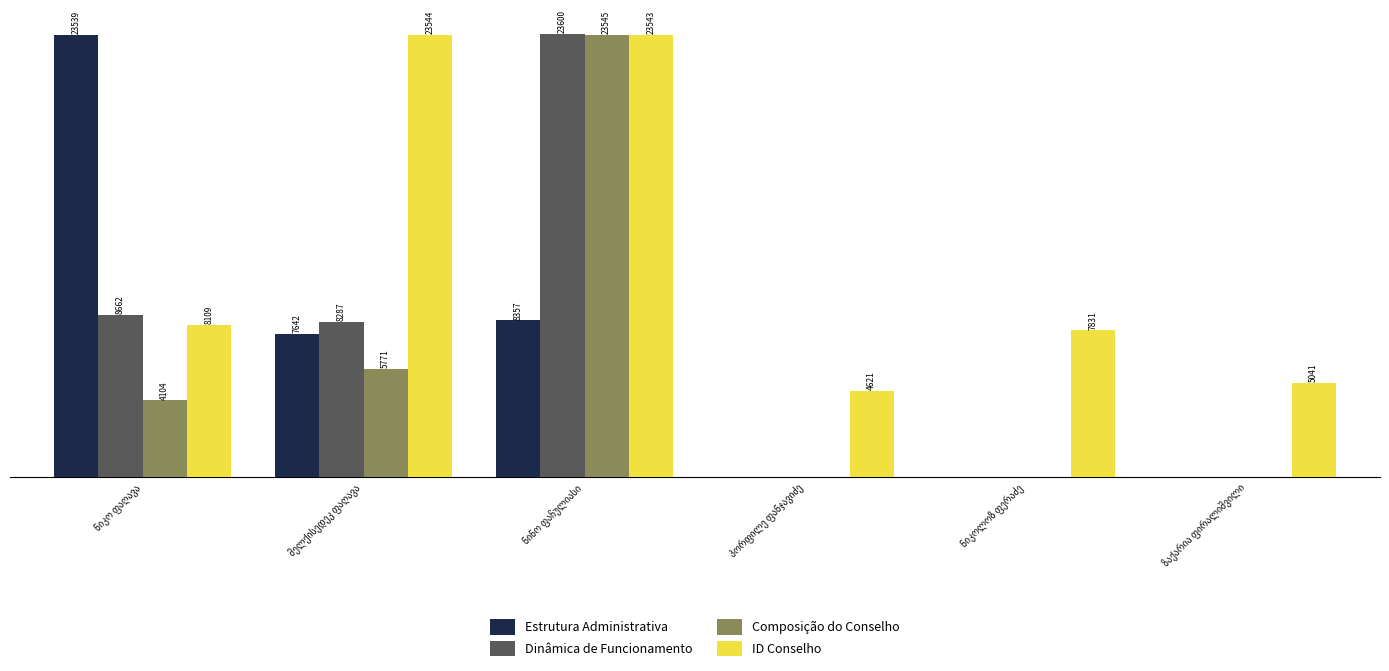

Which series has the largest total across all categories?

ID Conselho